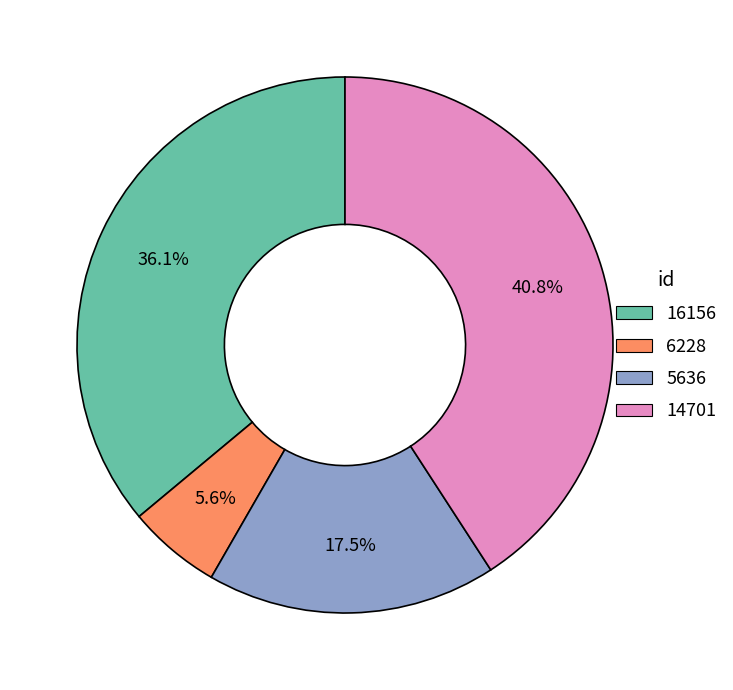

Which slice is the smallest?

6228